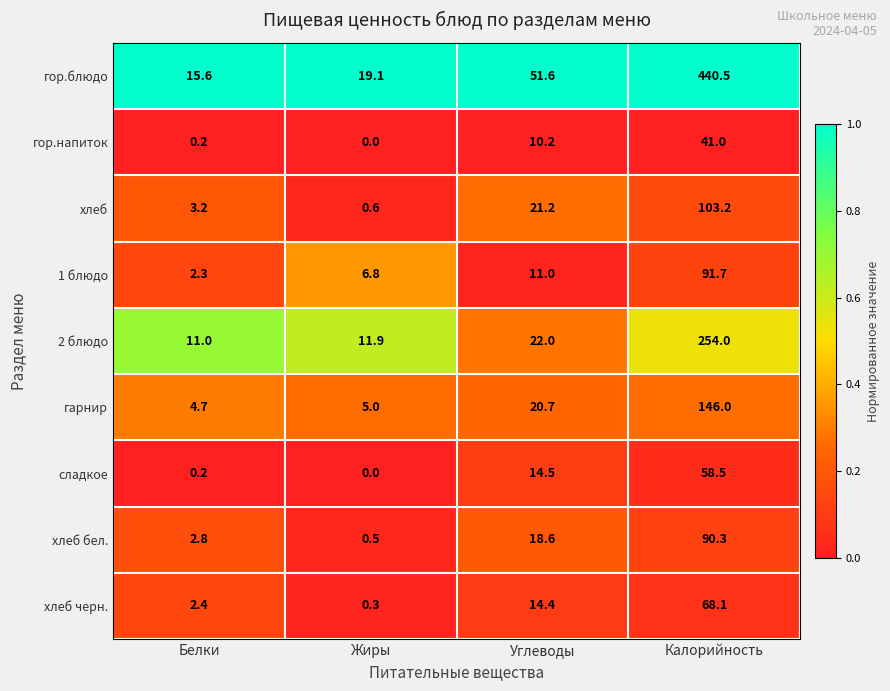

At which label is гарнир closest to 75?

Углеводы